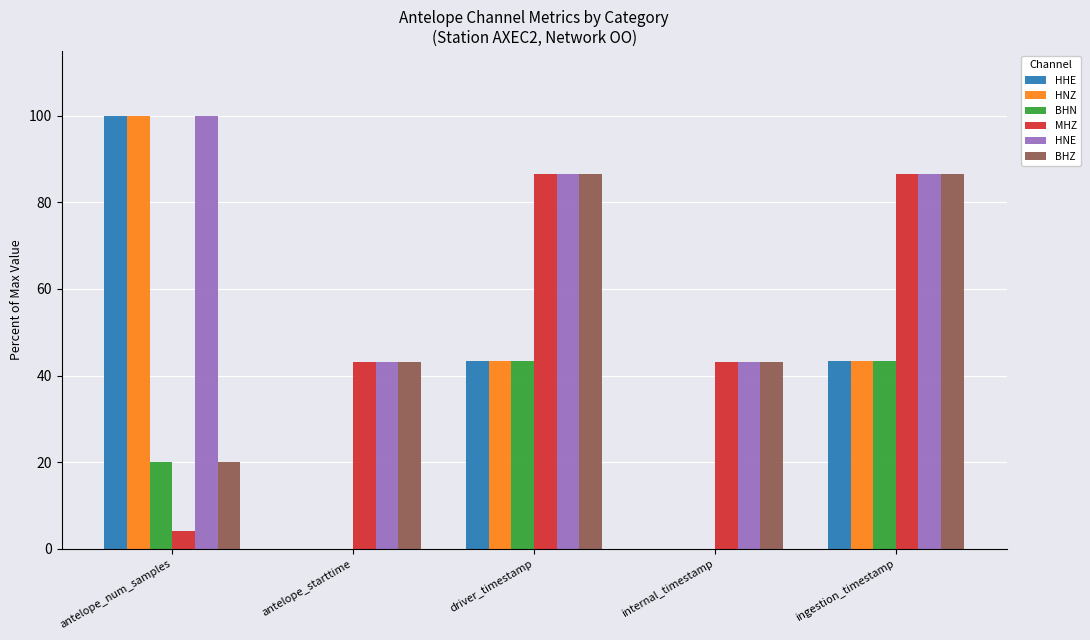

What is the sum of the BHZ values at antelope_num_samples and driver_timestamp?

106.5